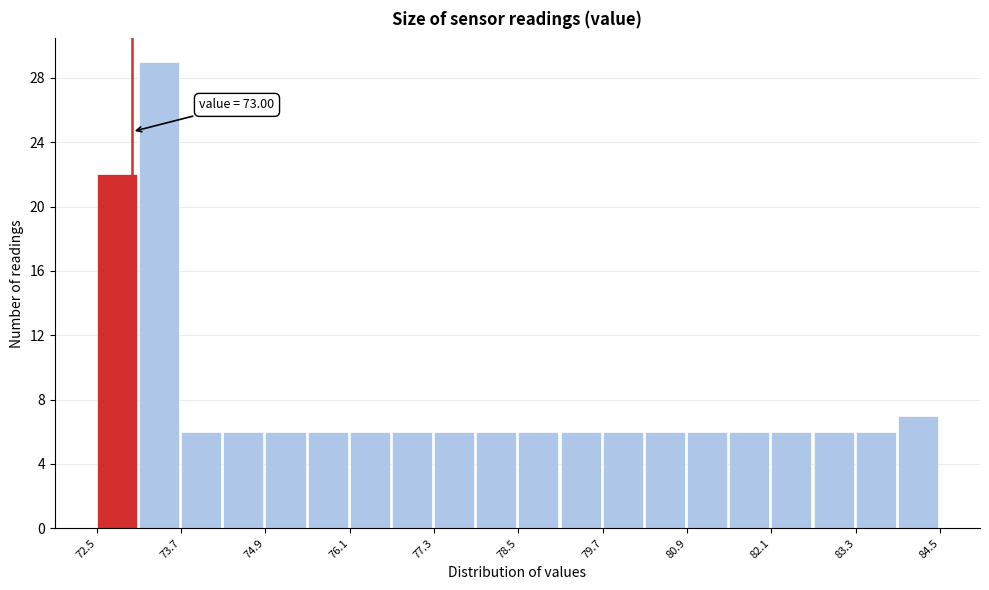

Read against the x-axis, roughly where is the centre of the tallest bar?

73.4